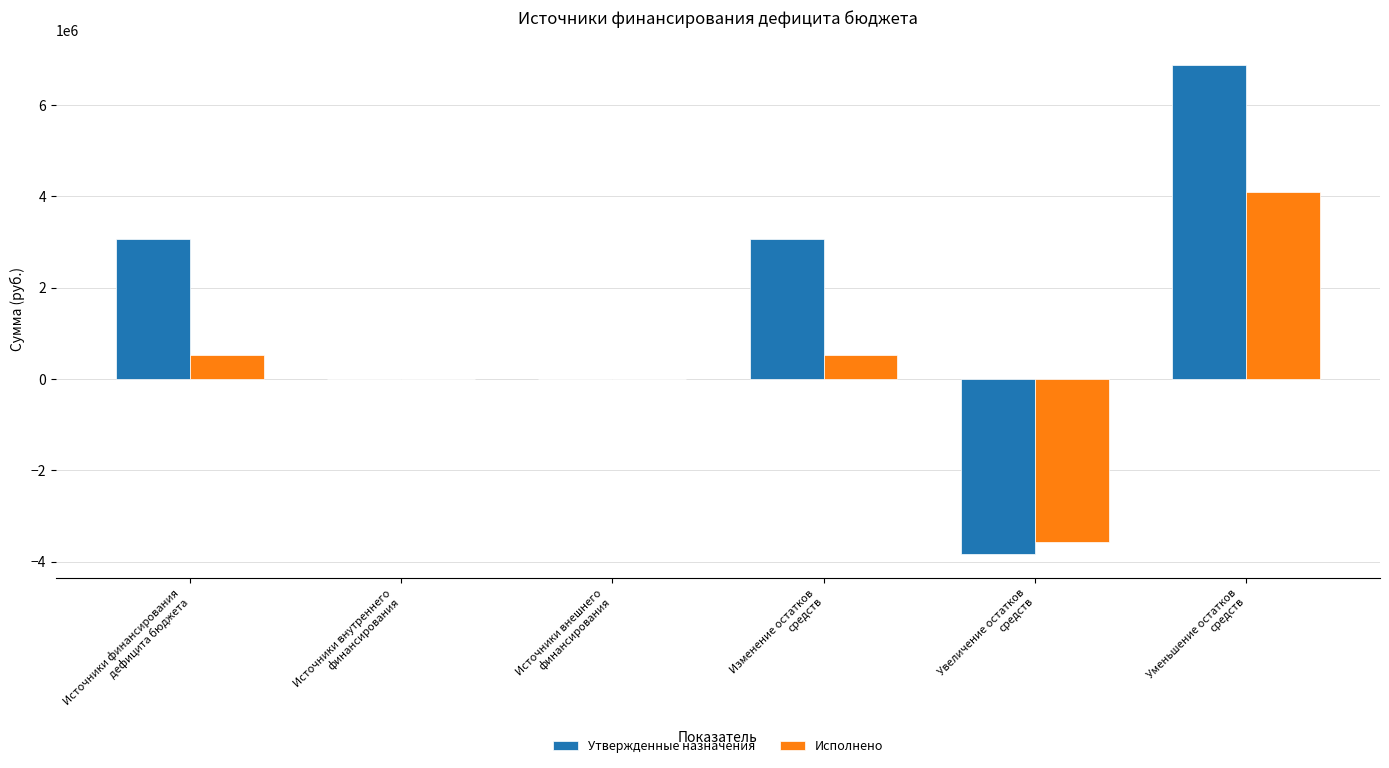

What is the maximum value for Исполнено?

4108226.0